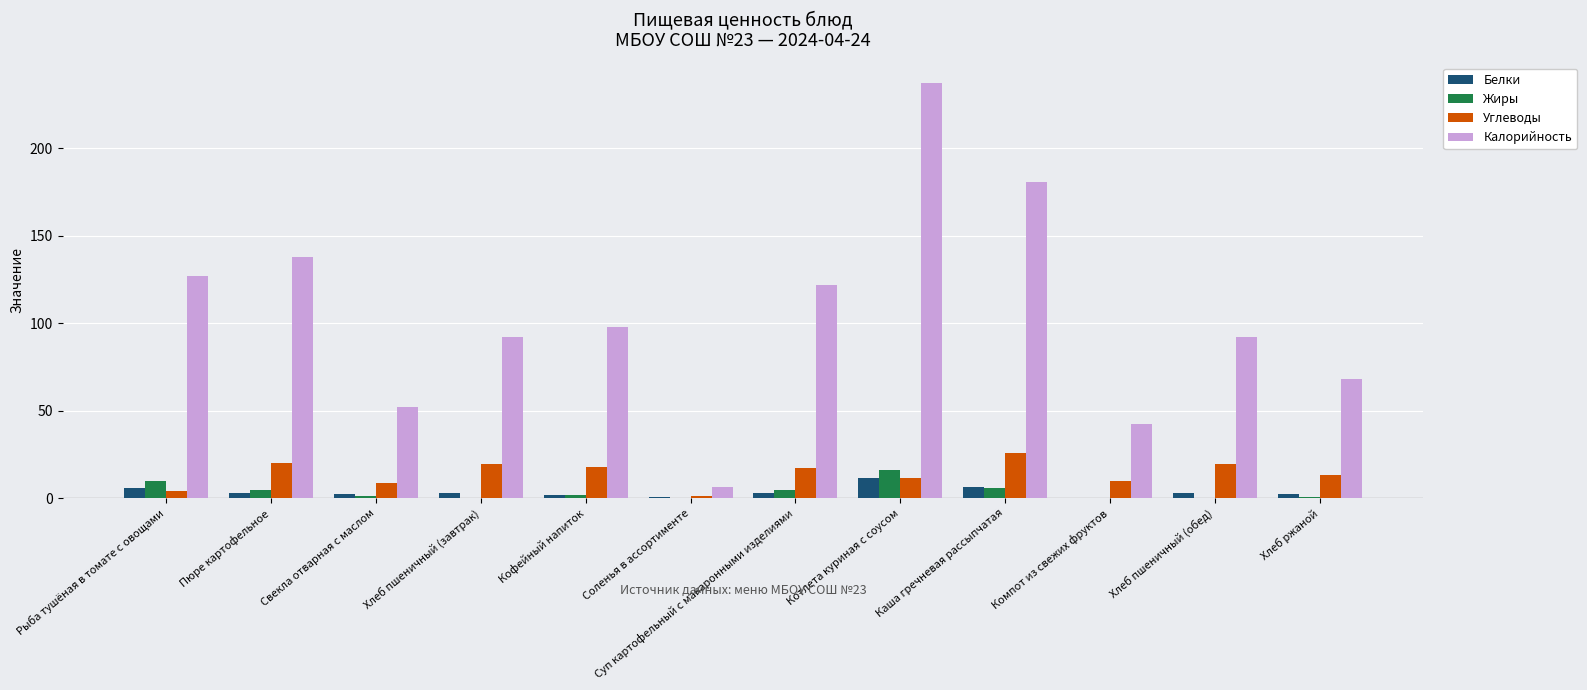

What is the greatest value displayed?

237.2